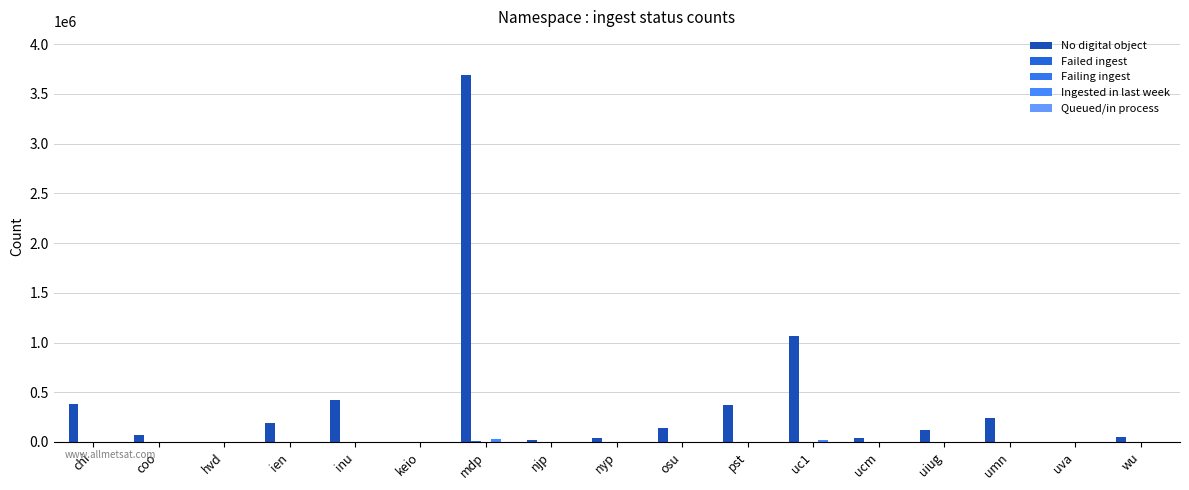

What is the average value of the Failed ingest series?

960